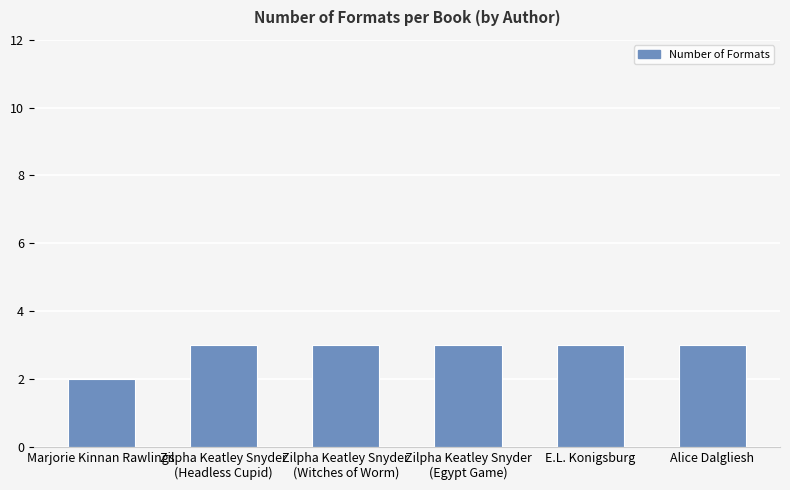

How many values are between 3 and 4?

5